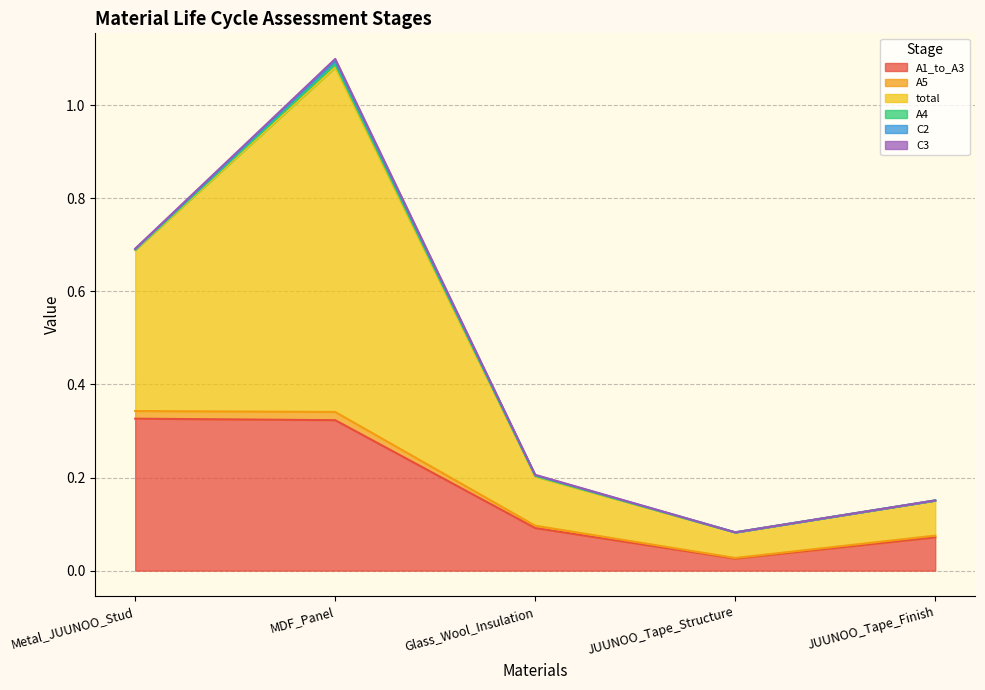

What is the label of the 5th point from the left?

JUUNOO_Tape_Finish